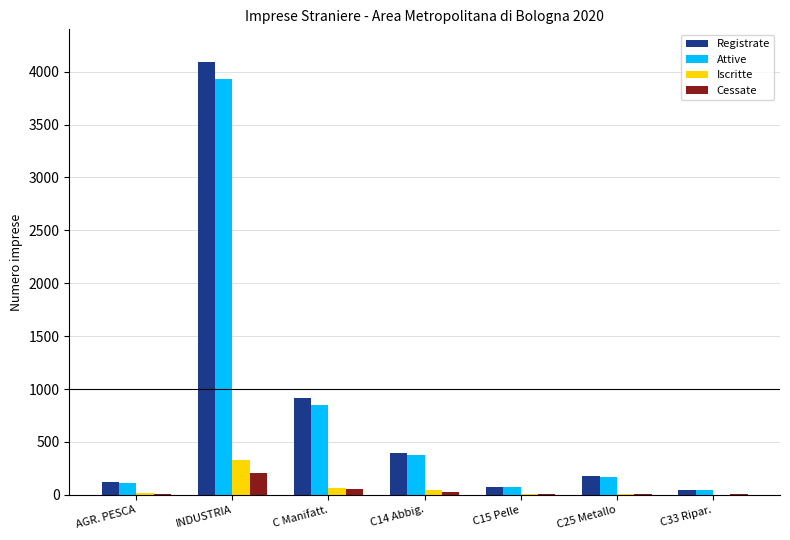

Which category has the highest value across all series?

INDUSTRIA